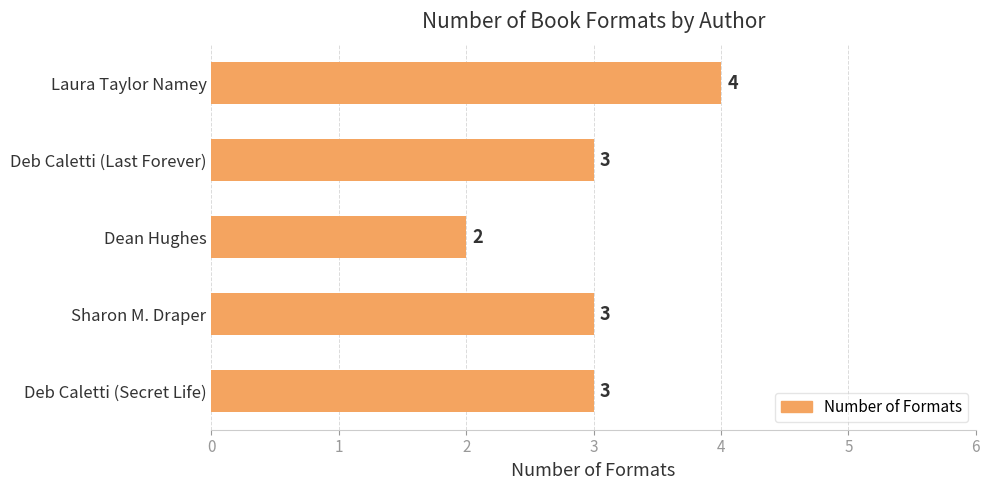

Which has a higher value, Laura Taylor Namey or Deb Caletti (Secret Life)?

Laura Taylor Namey